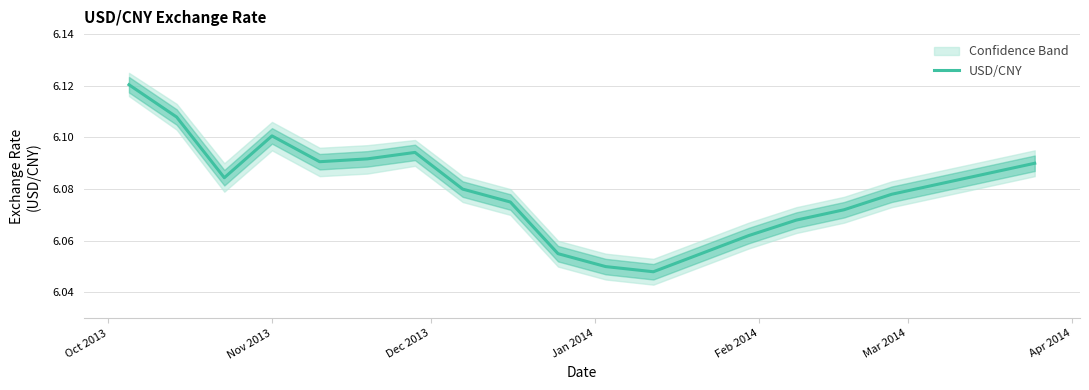

At which category does the chart reach its peak across all series?

Oct 2013